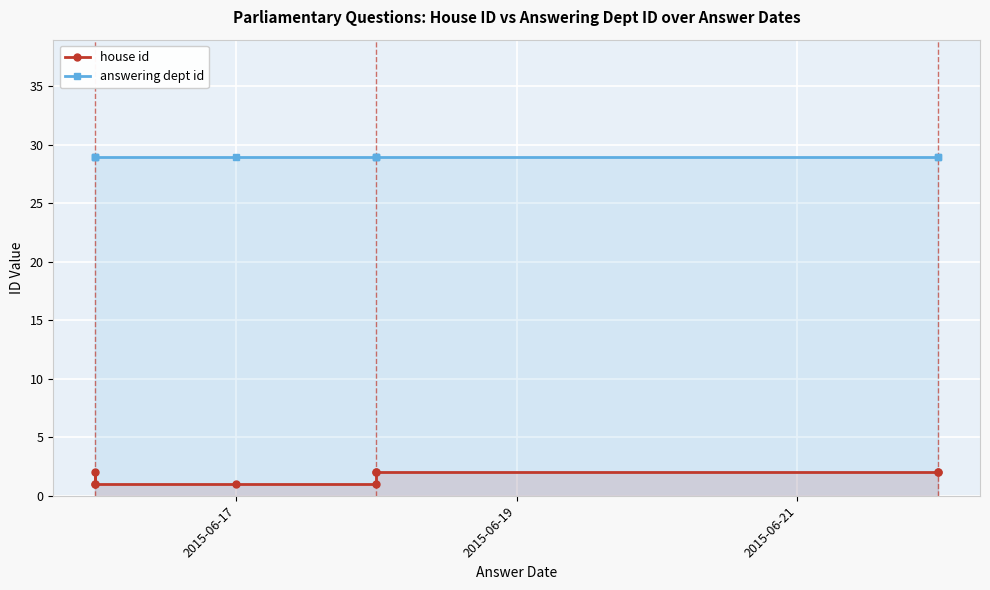

List the series in order of their overall mean, lowest first.

house id, answering dept id